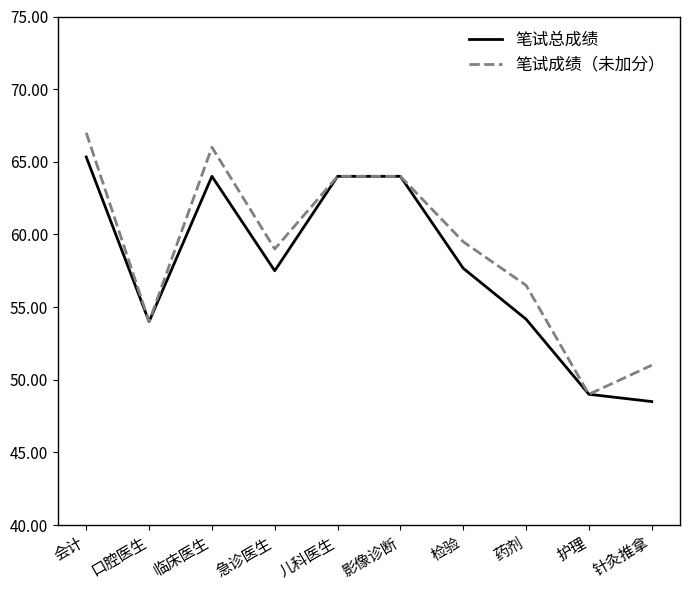

What is the total value across all series at 临床医生?

130.0